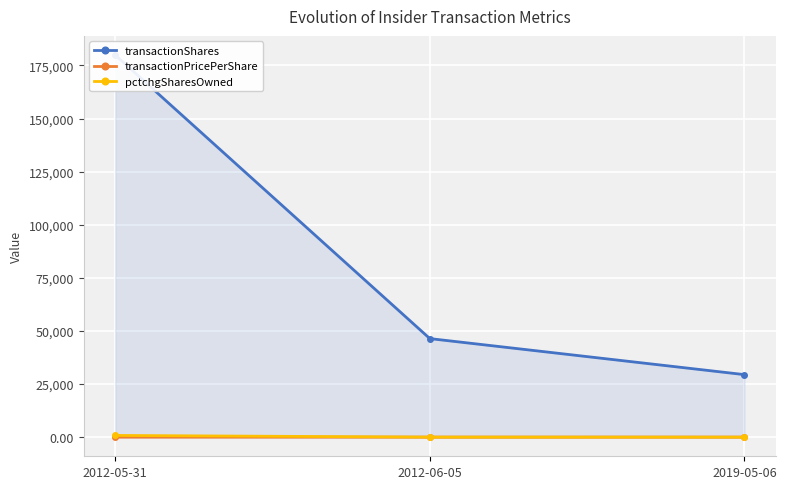

How many lines are shown in the chart?

3